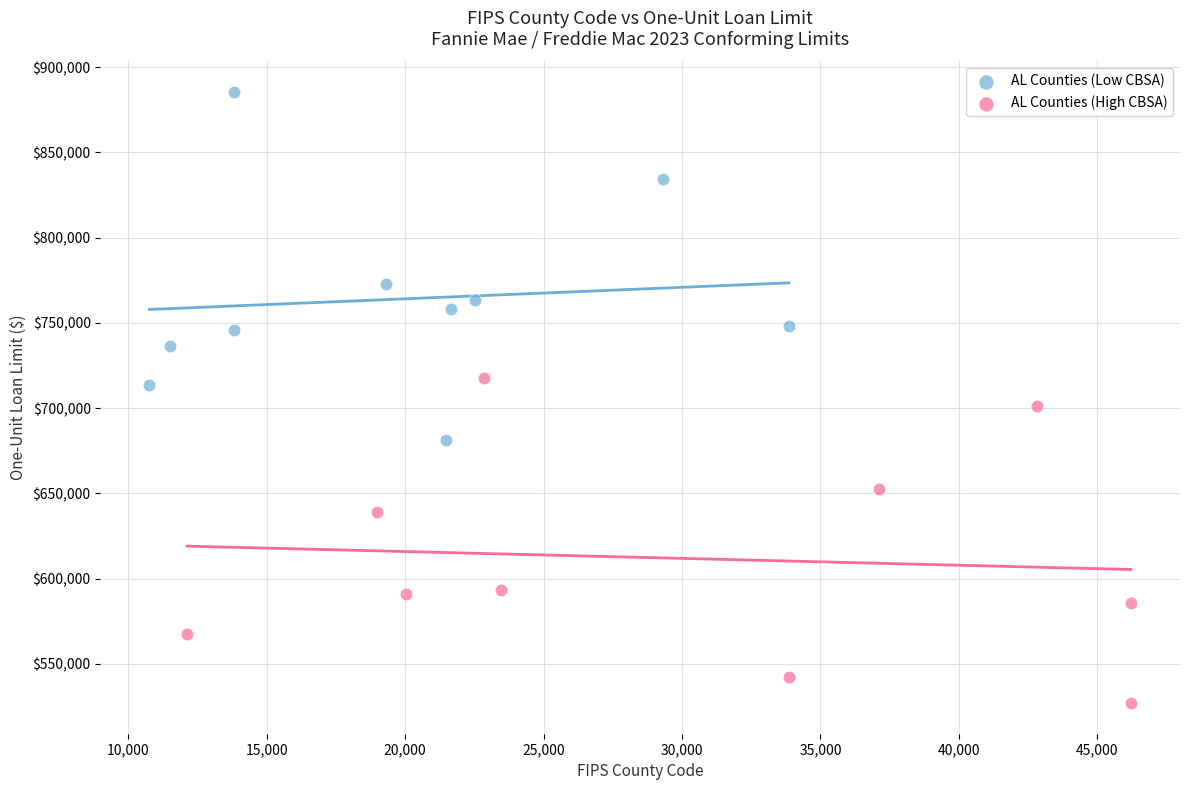

What are all the series names shown in the legend?

AL Counties (Low CBSA), AL Counties (High CBSA)